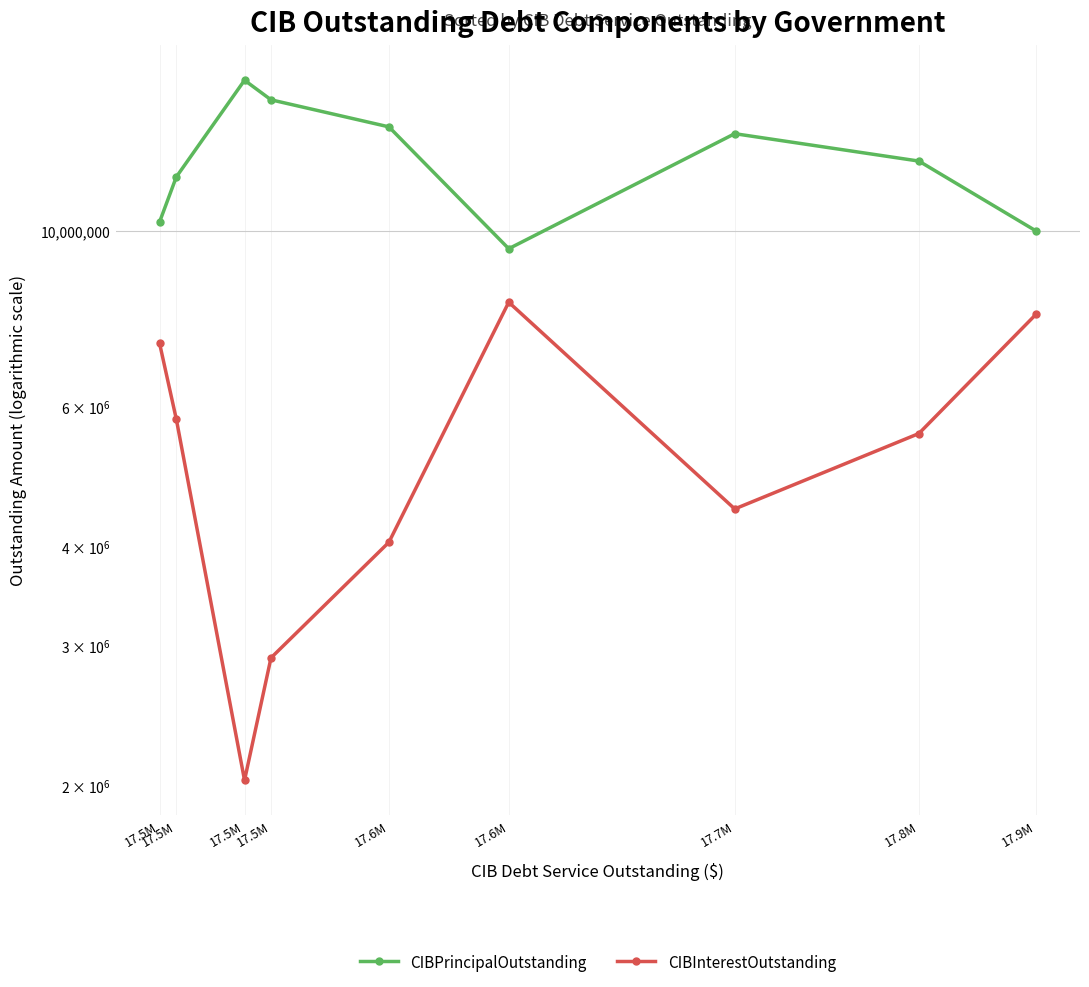

What is the label of the 4th point from the right?

17.5M